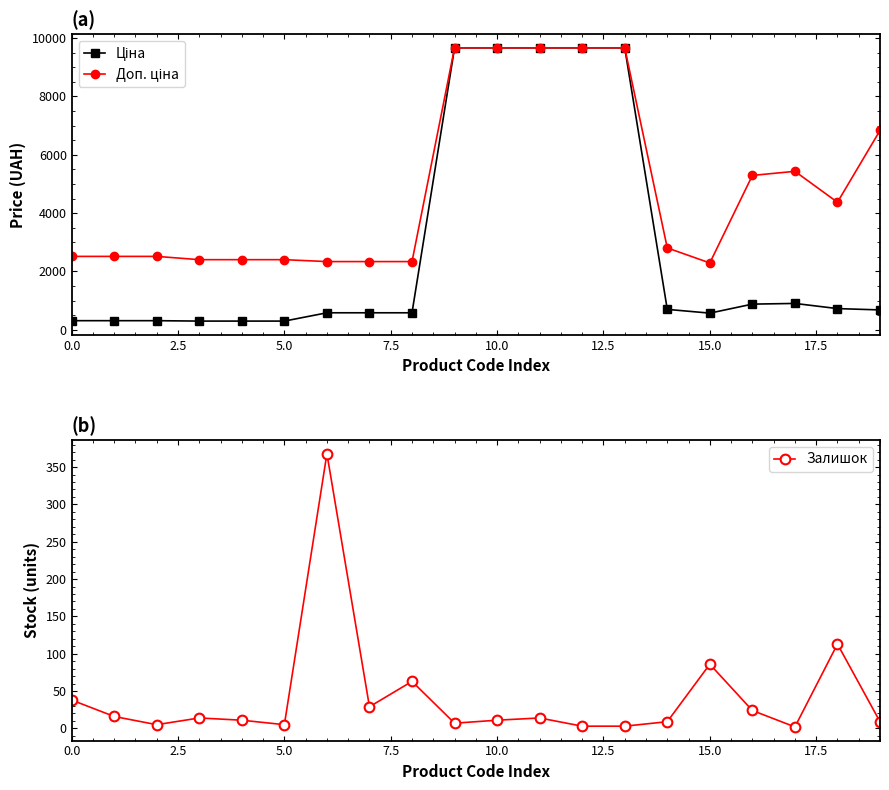

At how many categories does at least one series exceed 7343?

5